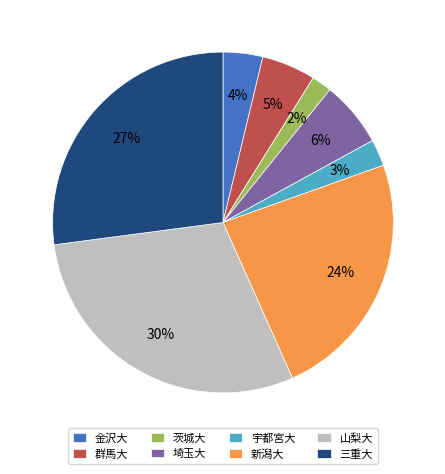

True or false: 山梨大 accounts for 30% of the total.

True